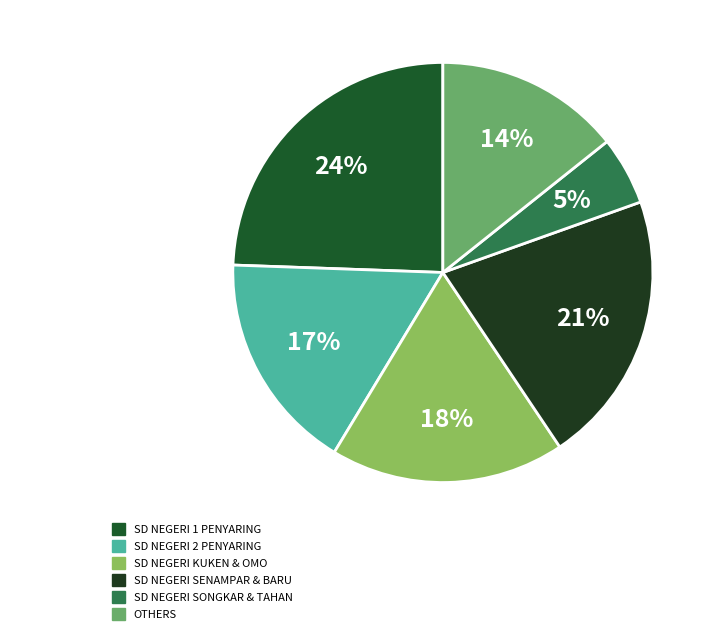

Which category has the smallest portion of the pie?

SD NEGERI SONGKAR & TAHAN